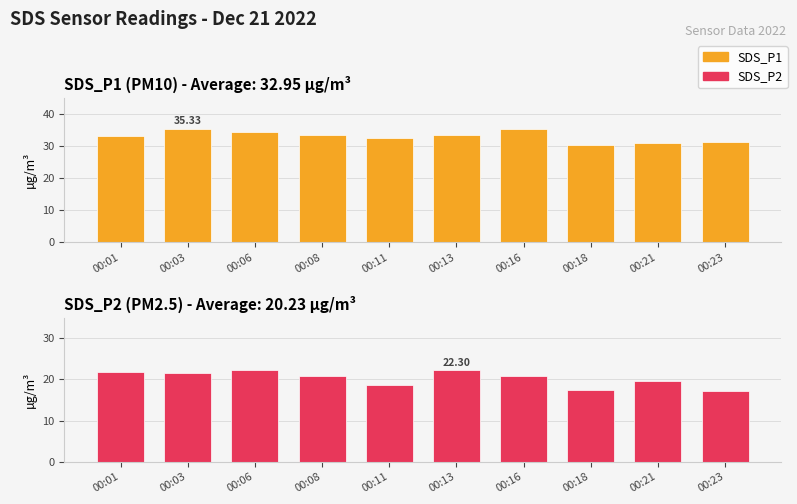

Which series has the largest range (max minus min)?

SDS_P2